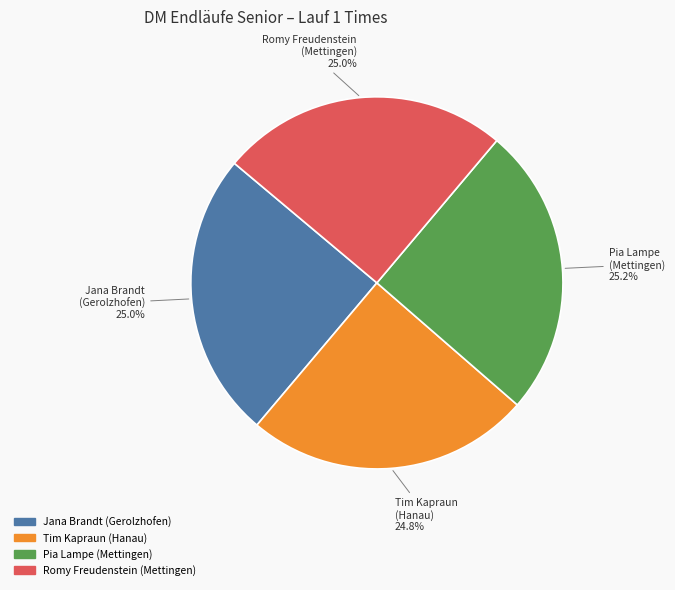

What portion of the pie excludes Tim Kapraun (Hanau)?

75.2%